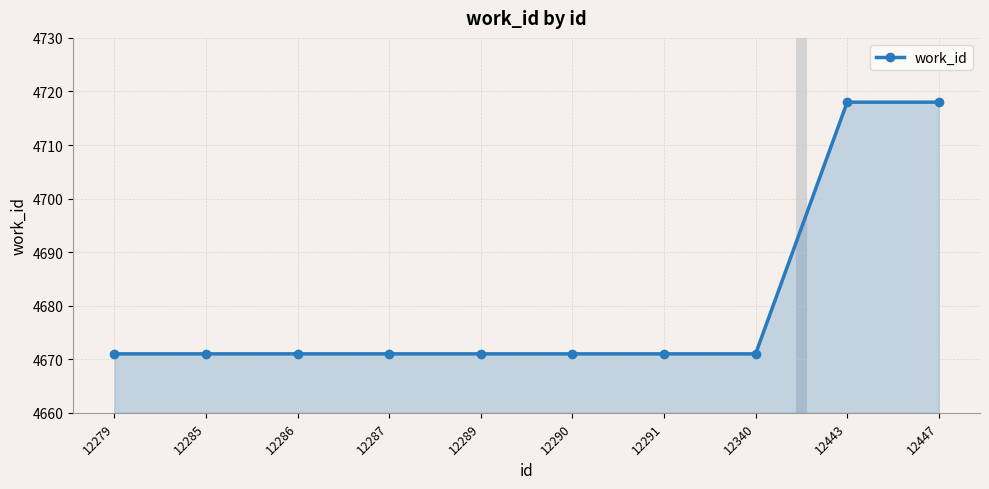

What is the difference between the maximum and minimum values?

47